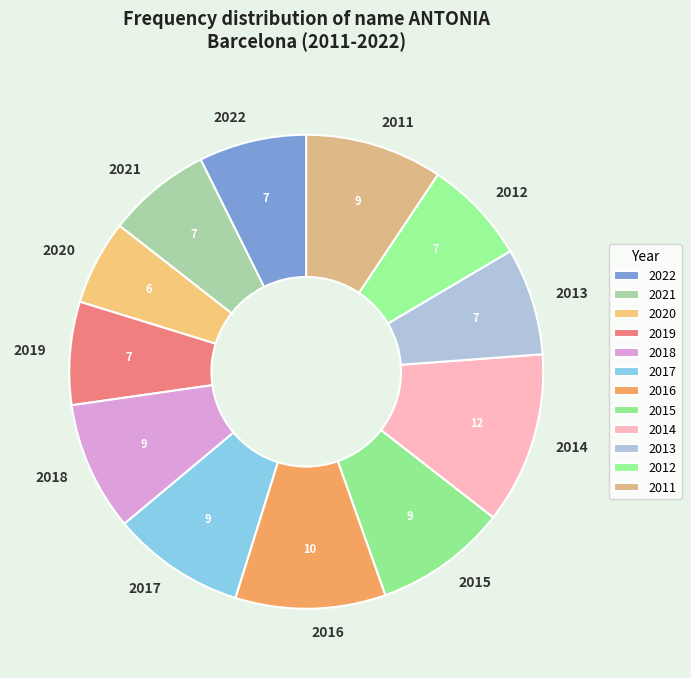

Is there a majority slice in this chart?

No